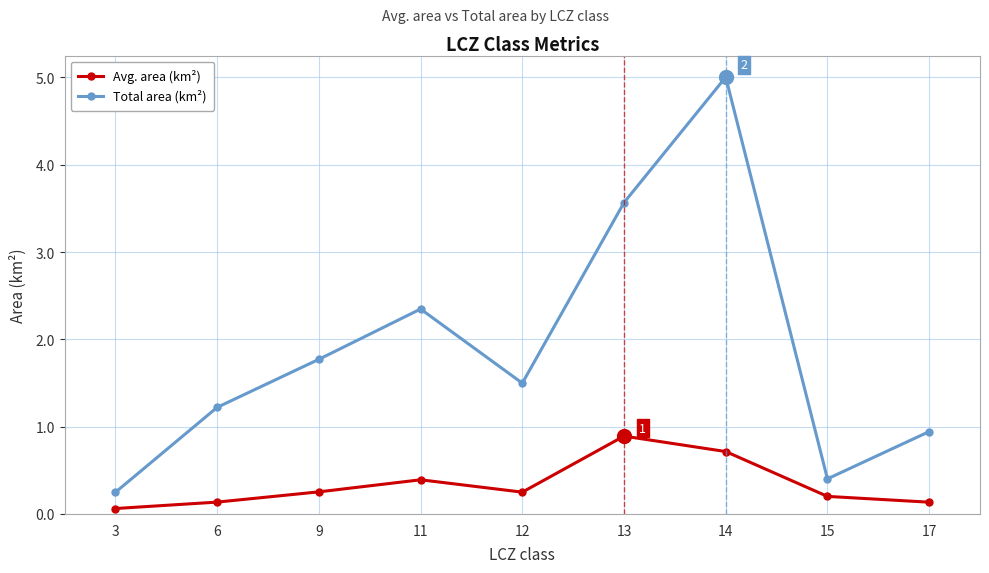

What is the value of the Total area (km²) point at the 2nd from the left?

1.2